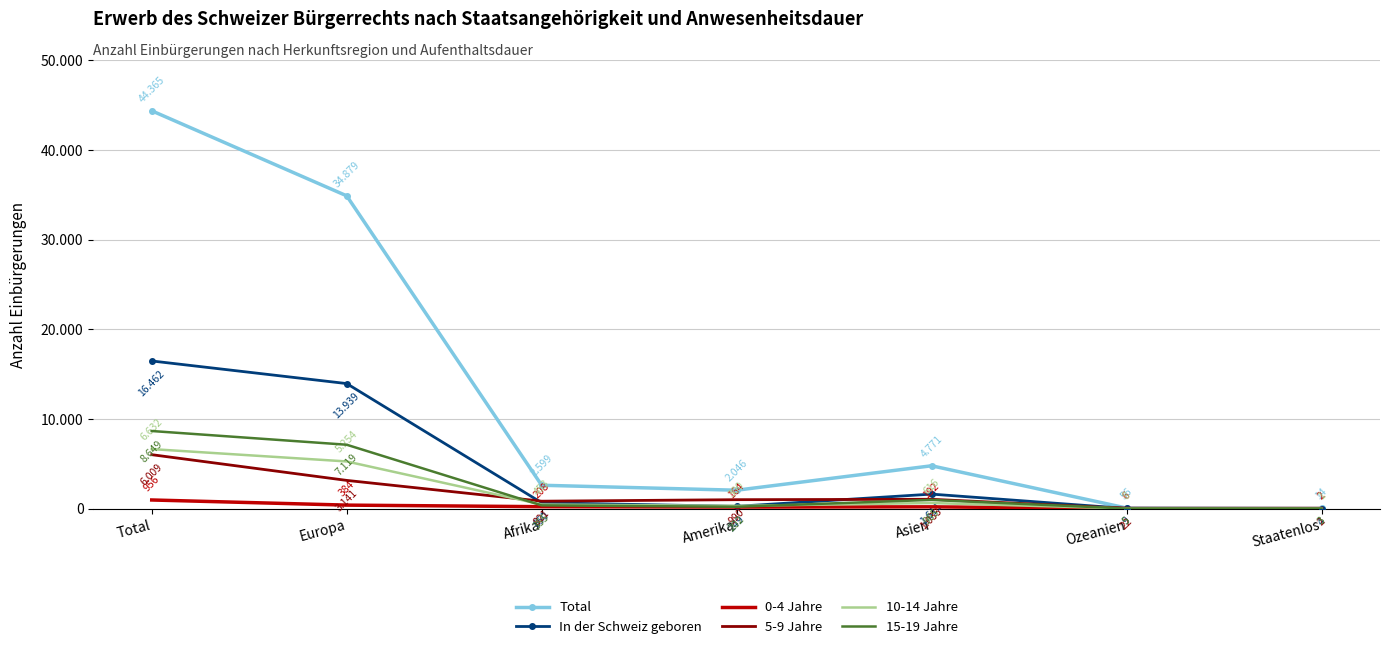

At which category does Total reach its first local peak?

Asien